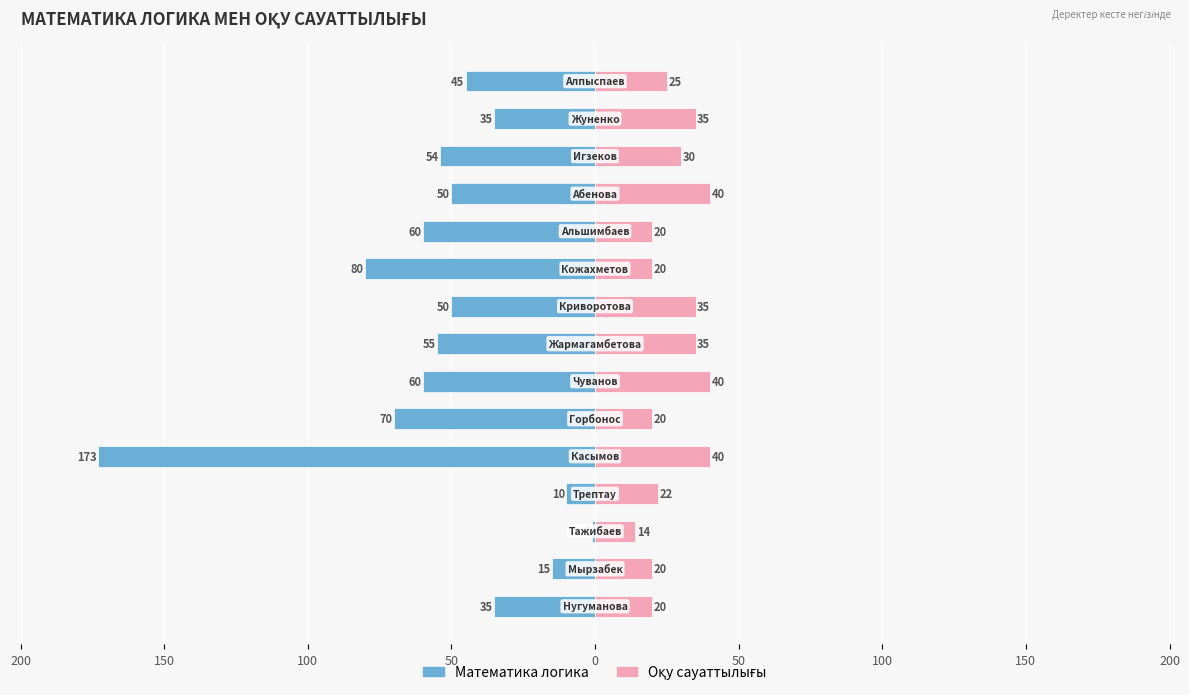

True or false: Оқу сауаттылығы has a value of 20 at 10.

True